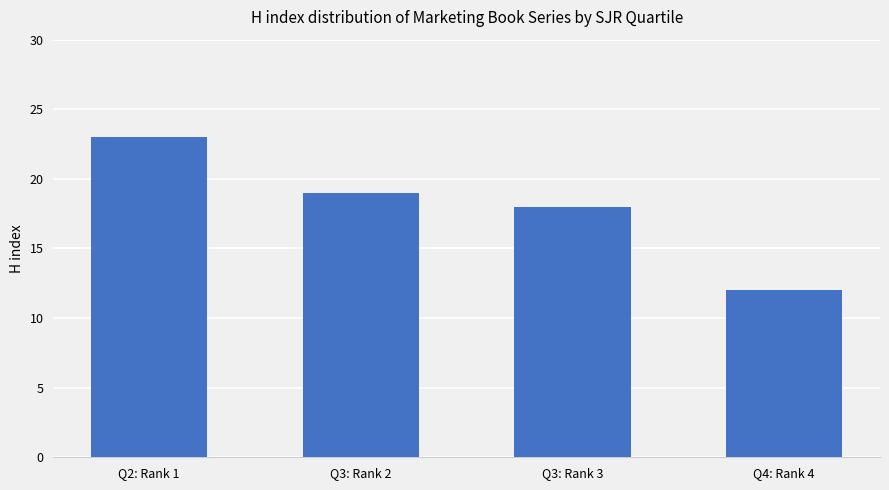

List the labels in order of value, largest first.

Q2: Rank 1, Q3: Rank 2, Q3: Rank 3, Q4: Rank 4